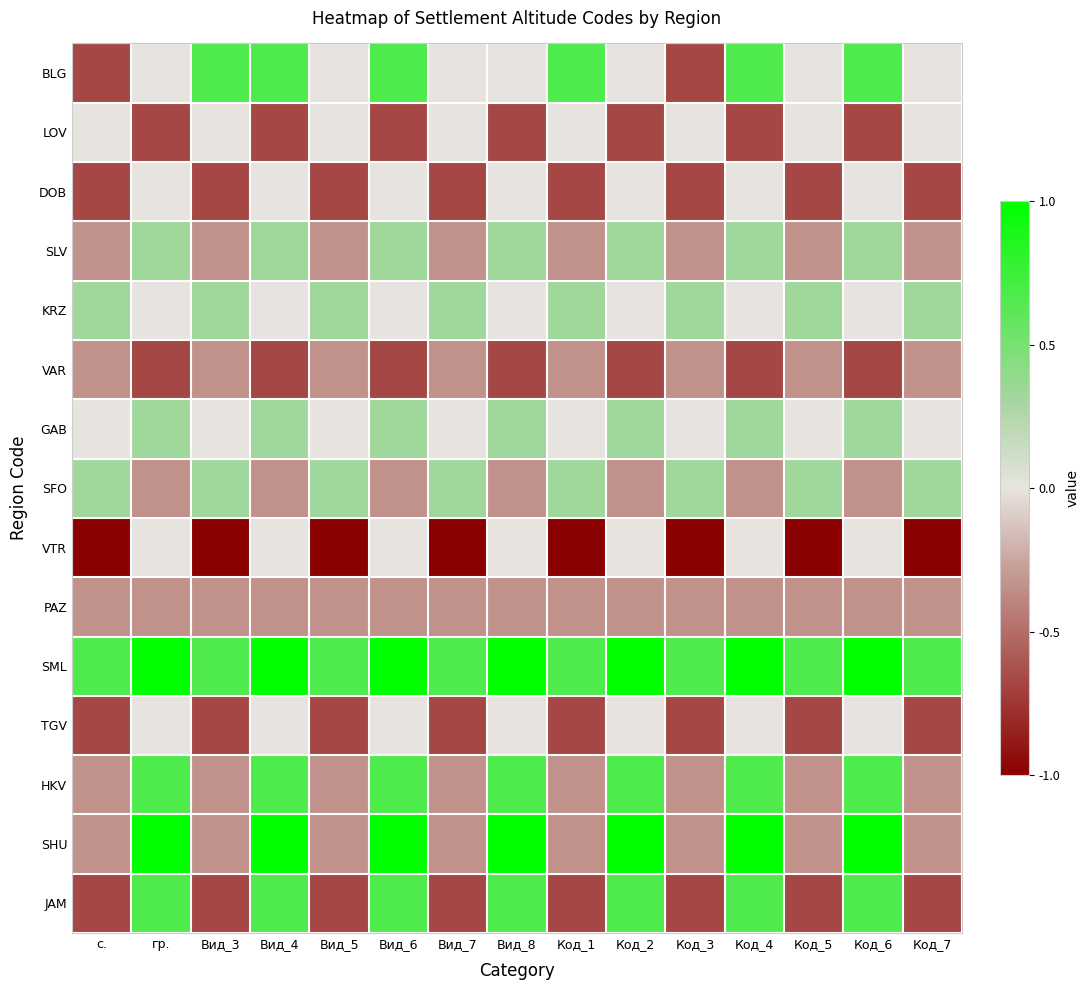

What is the total value across all series at Вид_5?

-3.3